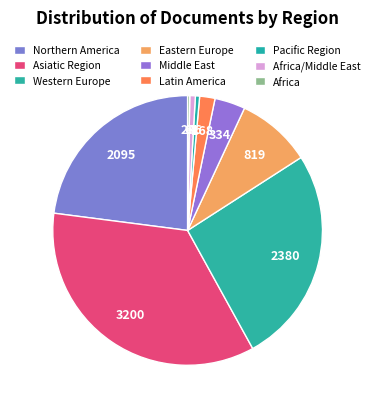

What percentage is the Asiatic Region slice, to the nearest percent?

35%